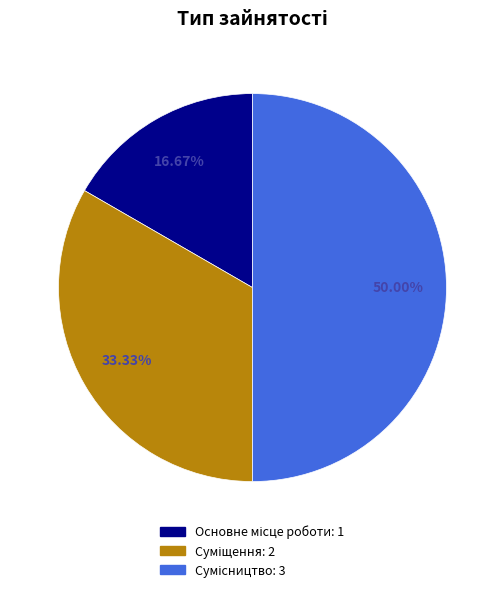

Does any single category account for the majority?

No